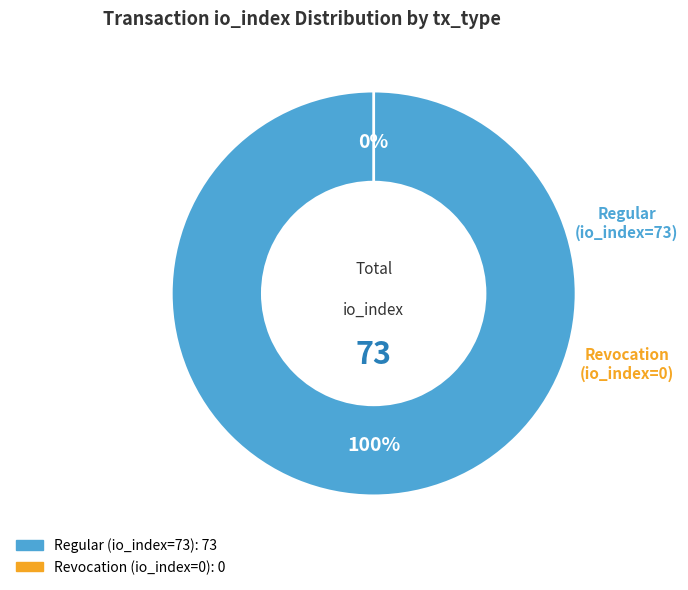

Is there any slice that represents more than half of the pie?

Yes